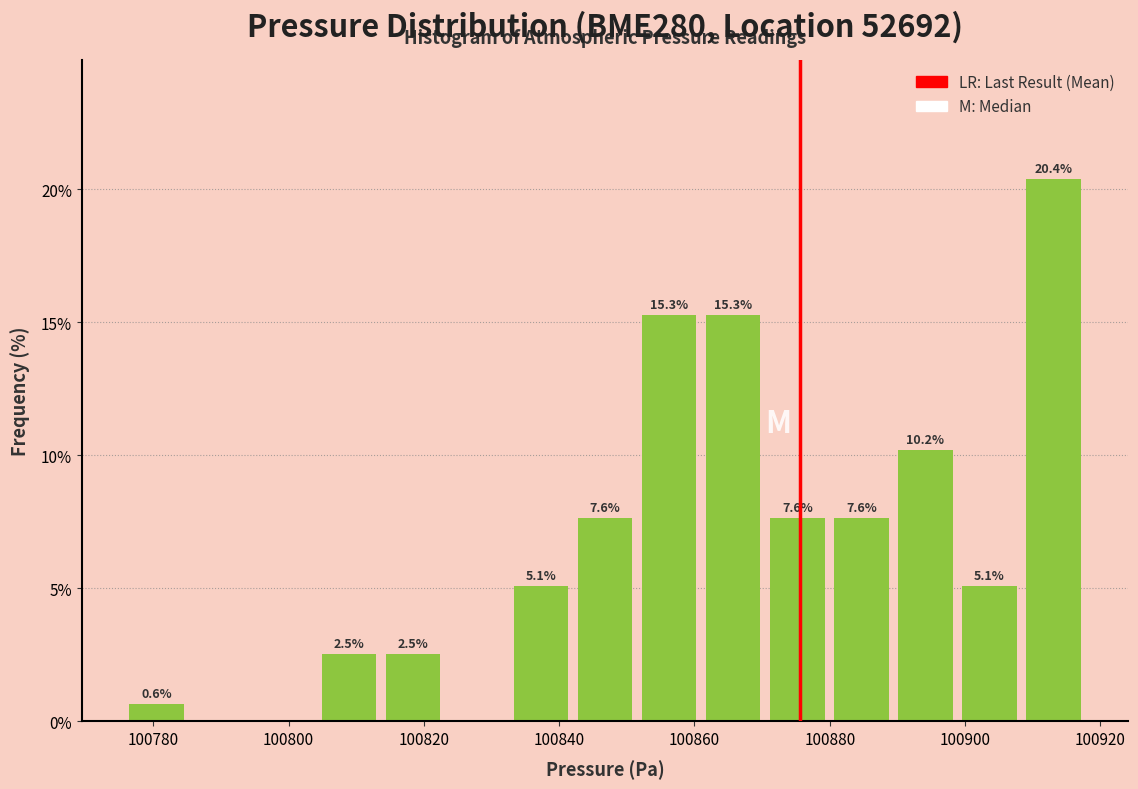

Which range on the x-axis has the tallest bar?

100908 to 100918